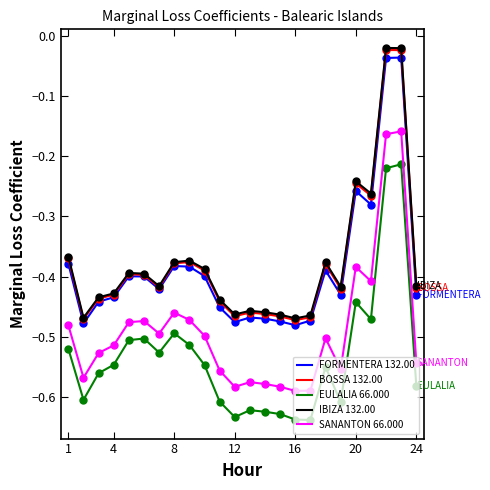

True or false: EULALIA 66.000 and FORMENTERA 132.00 cross at least once.

False